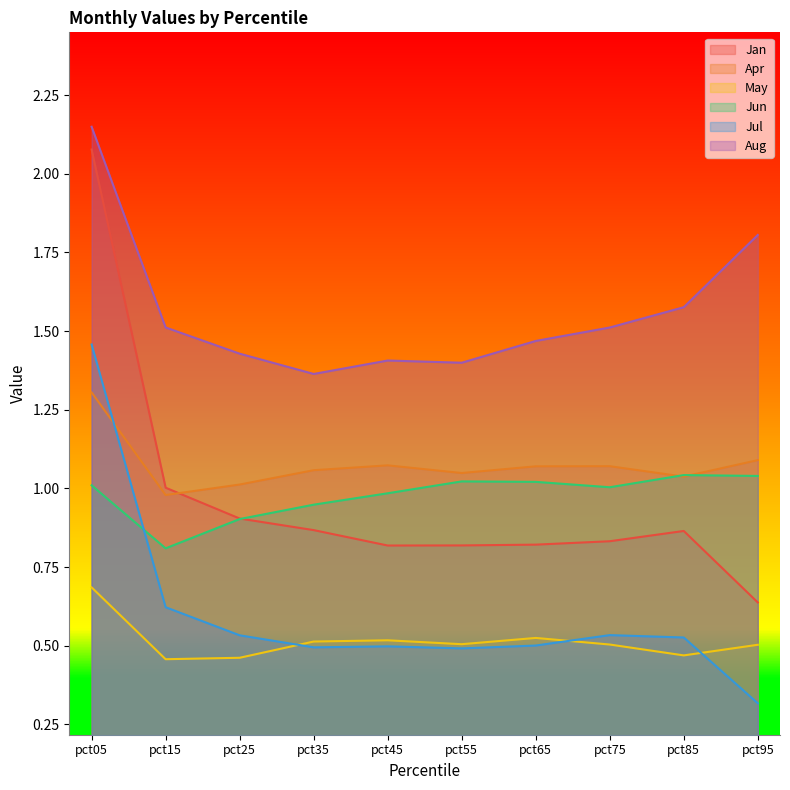

What is the average value of the Jul series?

0.6